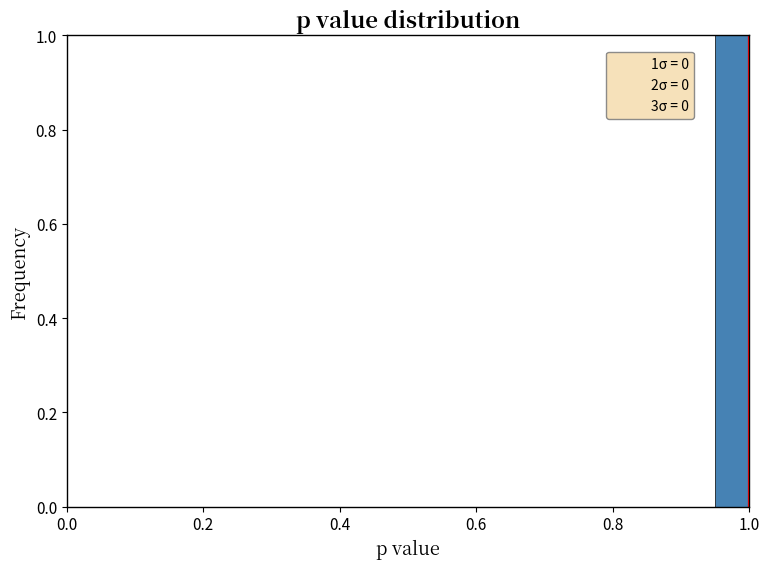

Around what value on the x-axis is the tallest bar? Give the approximate position of its centre, as read against the axis.

0.98